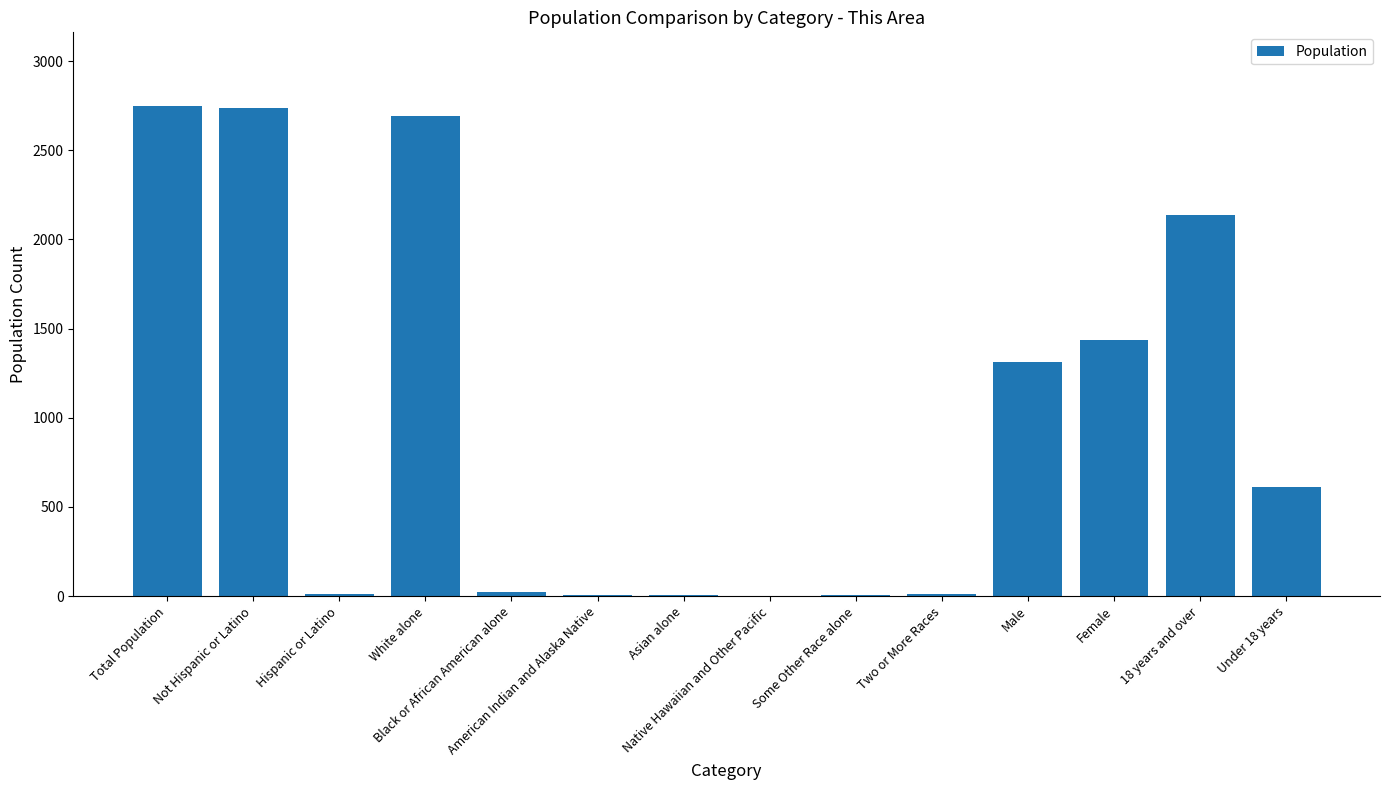

What is the maximum value shown in the chart?

2749